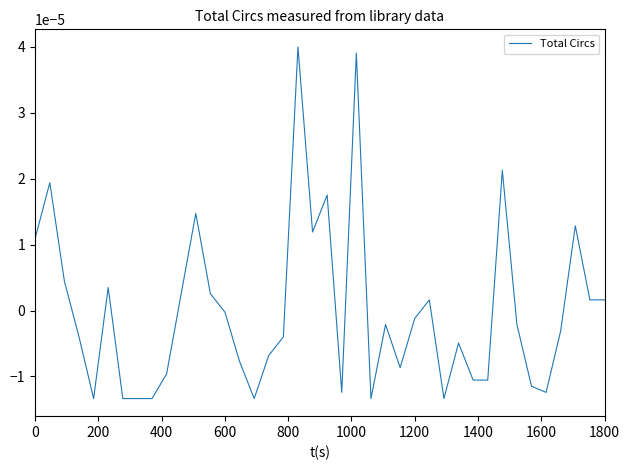

Is it true that the value at 600 is -0.0?

True